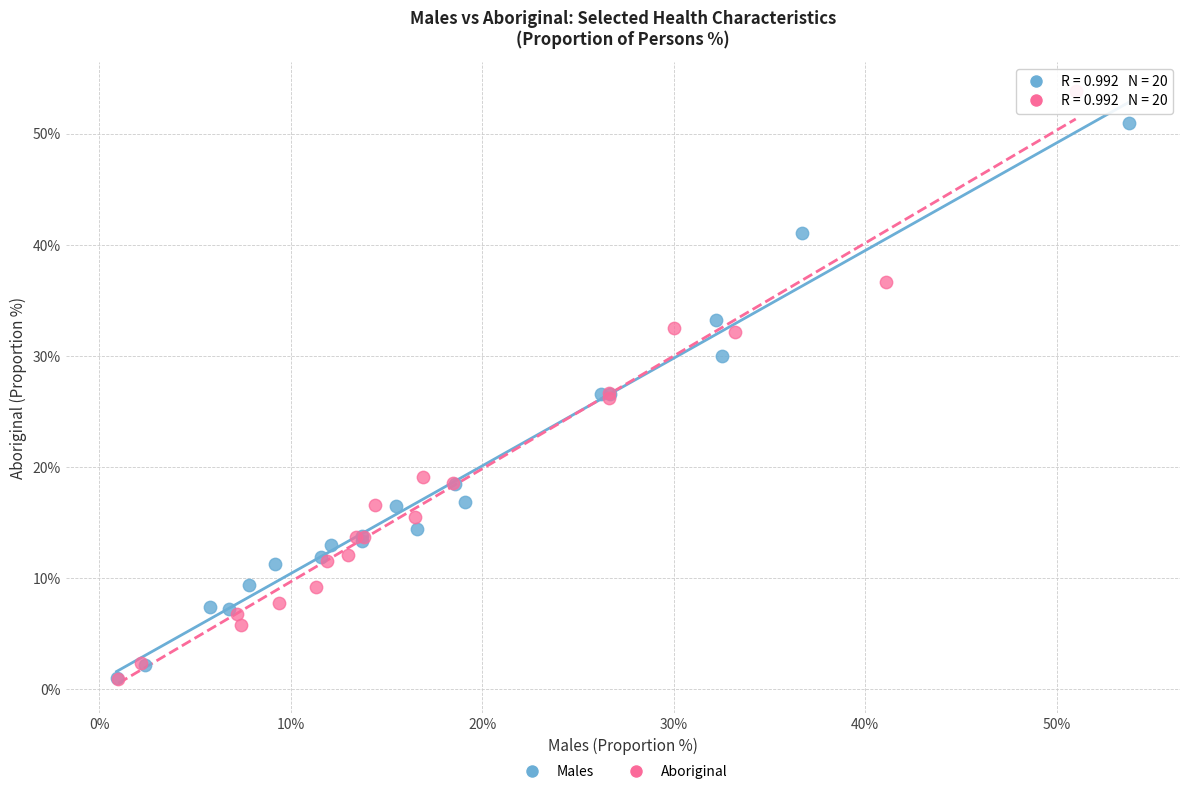

Which series contains the highest Y value?

Aboriginal